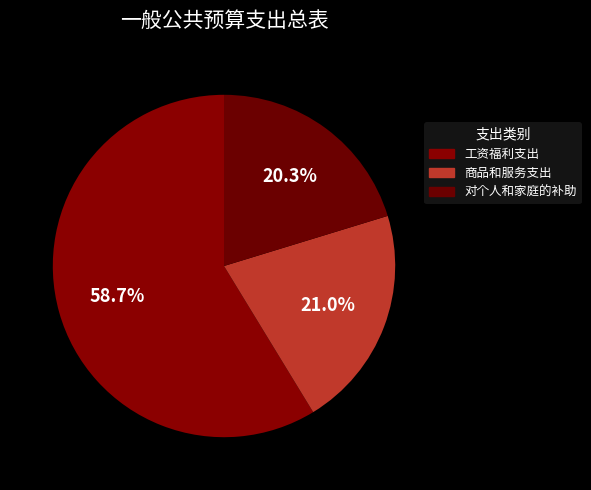

Between 工资福利支出 and 商品和服务支出, which is larger?

工资福利支出